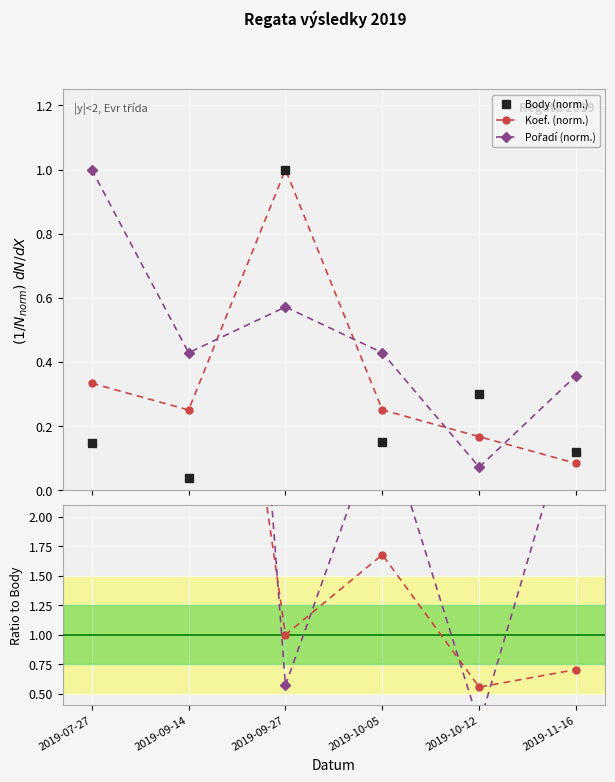

What is the difference between the Koef./Body values at 2019-09-14 and 2019-07-27?

4.4